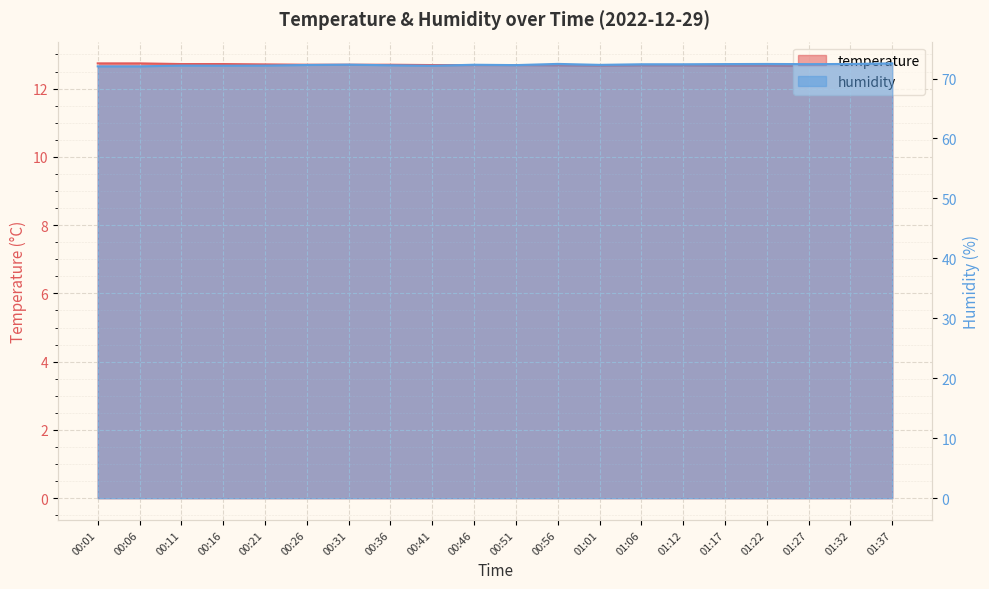

Reading left to right, extract all data points from this chart.

temperature: 12.7	12.7	12.7	12.7	12.7	12.7	12.7	12.7	12.7	12.7	12.7	12.7	12.7	12.7	12.7	12.7	12.7	12.7	12.7	12.7
humidity: 72.0	72.0	72.2	72.1	72.2	72.3	72.3	72.2	72.1	72.3	72.2	72.4	72.3	72.4	72.4	72.4	72.4	72.4	72.4	72.5